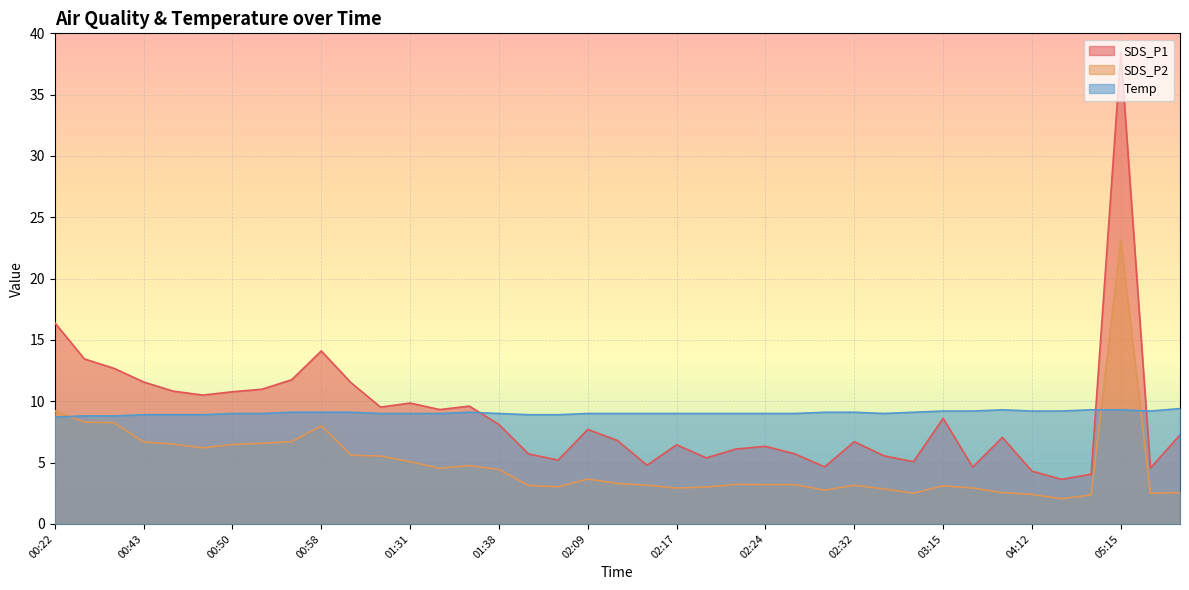

True or false: SDS_P1 has more than 1 interior local peaks.

True